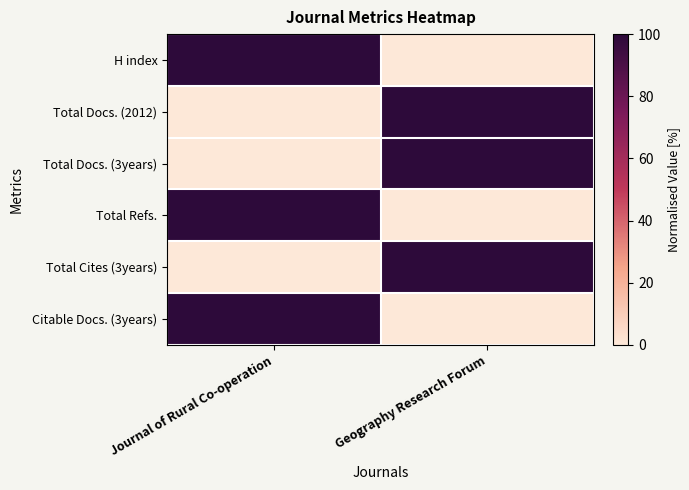

Which series has the largest total across all categories?

H index